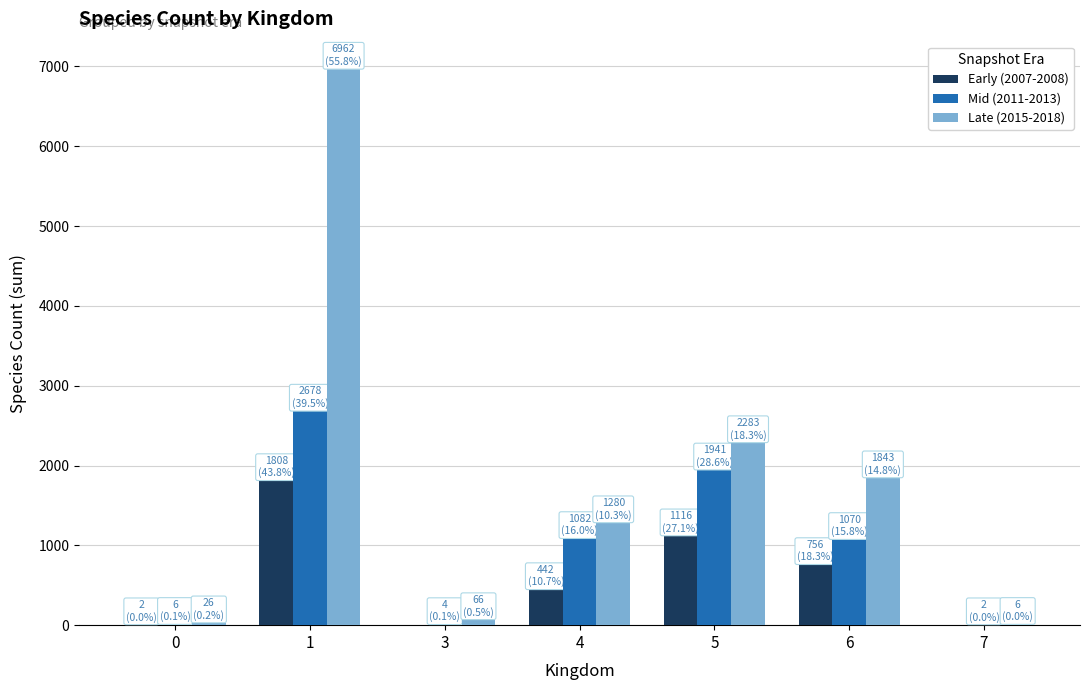

True or false: Mid (2011-2013) has a value of 1520 at 4.

False